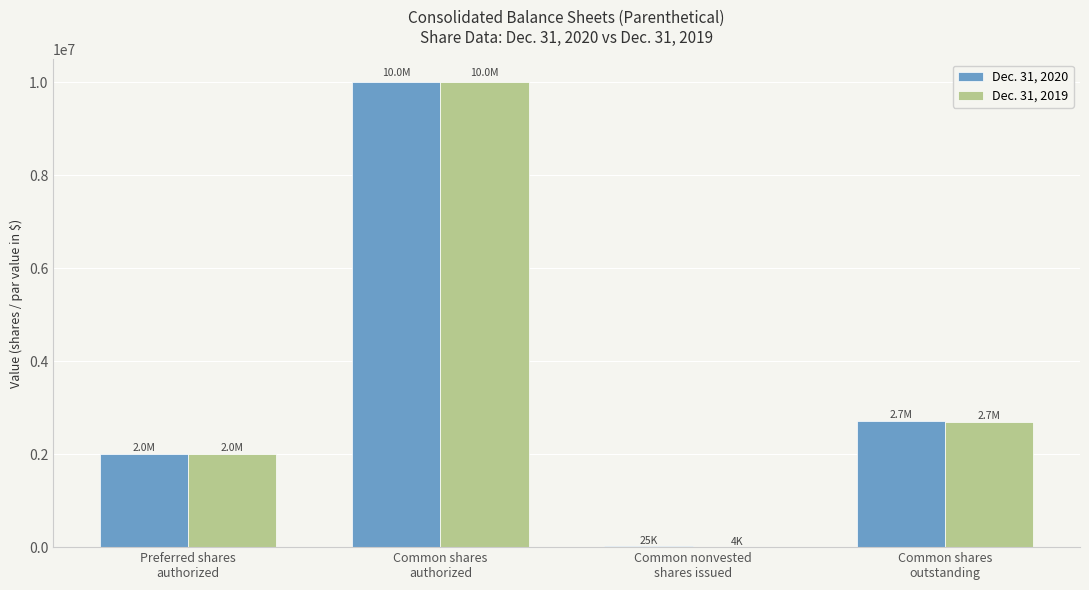

Are the bars grouped side by side (vs. stacked)?

Yes